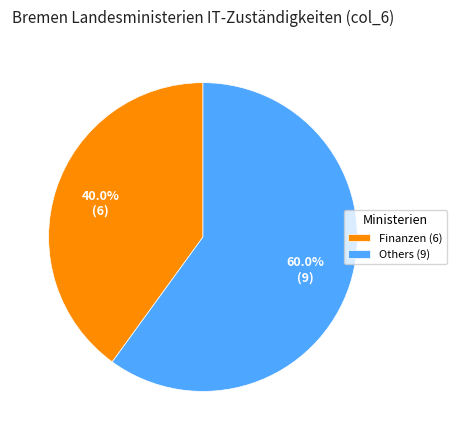

What percentage is NOT represented by Others (9)?

40.0%